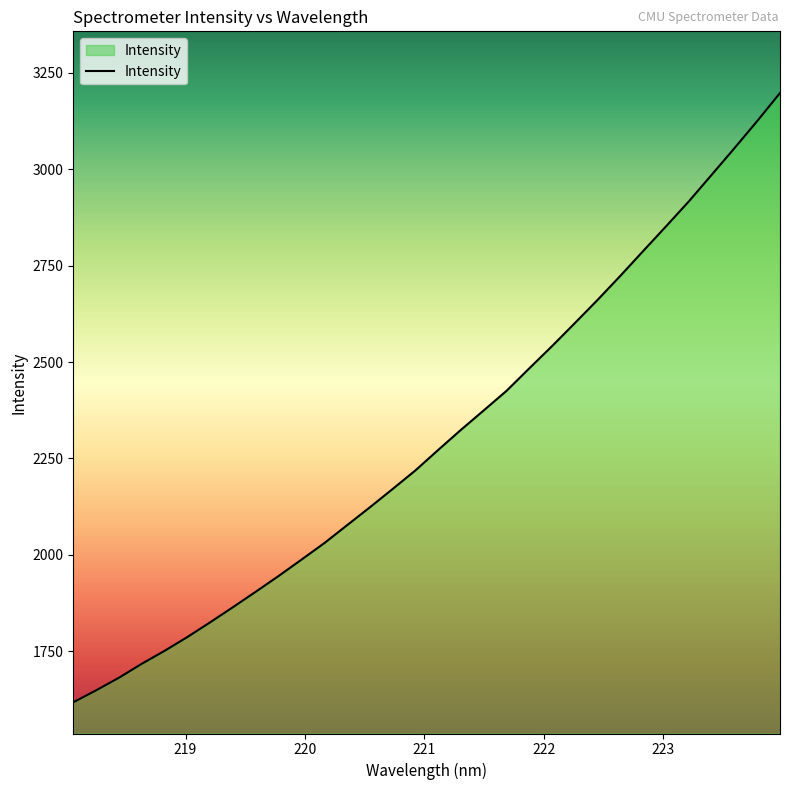

What is the minimum value shown in the chart?

1617.8